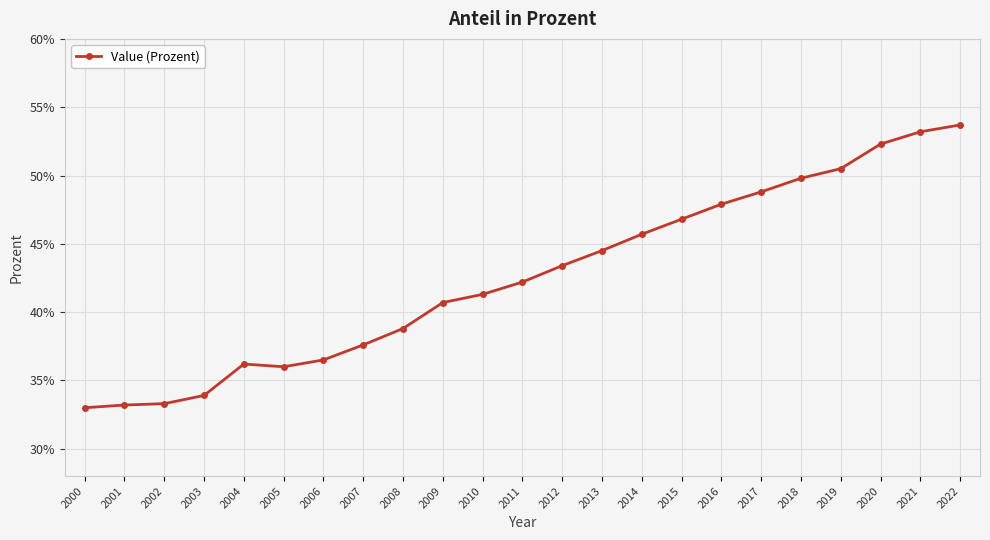

What is the difference between the values at 2011 and 2010?

0.9